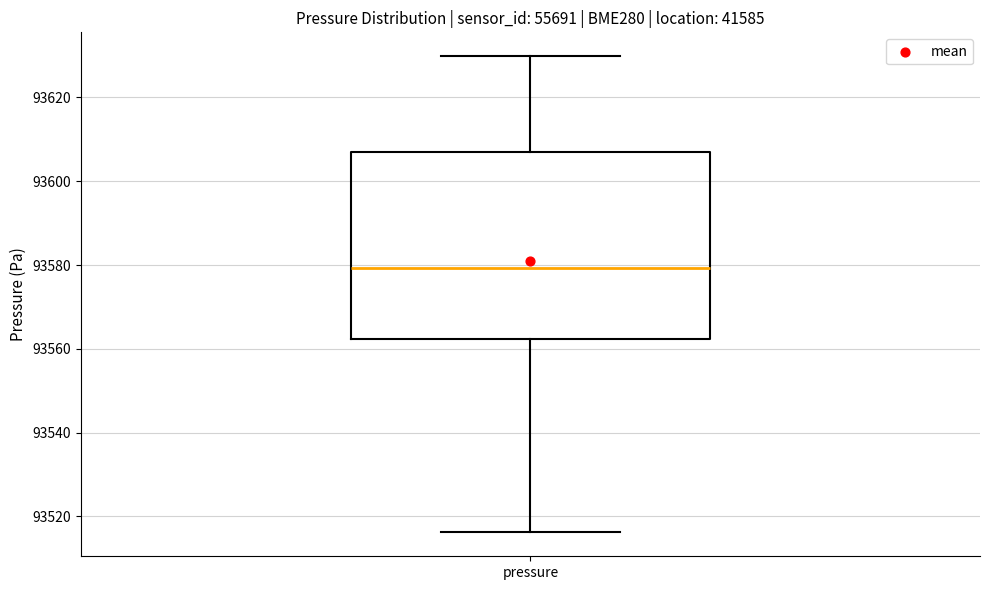

Where is the lower edge of the box for pressure on the y-axis? The values are not printed on the chart, so give them approximately, as read against the axis.

93562